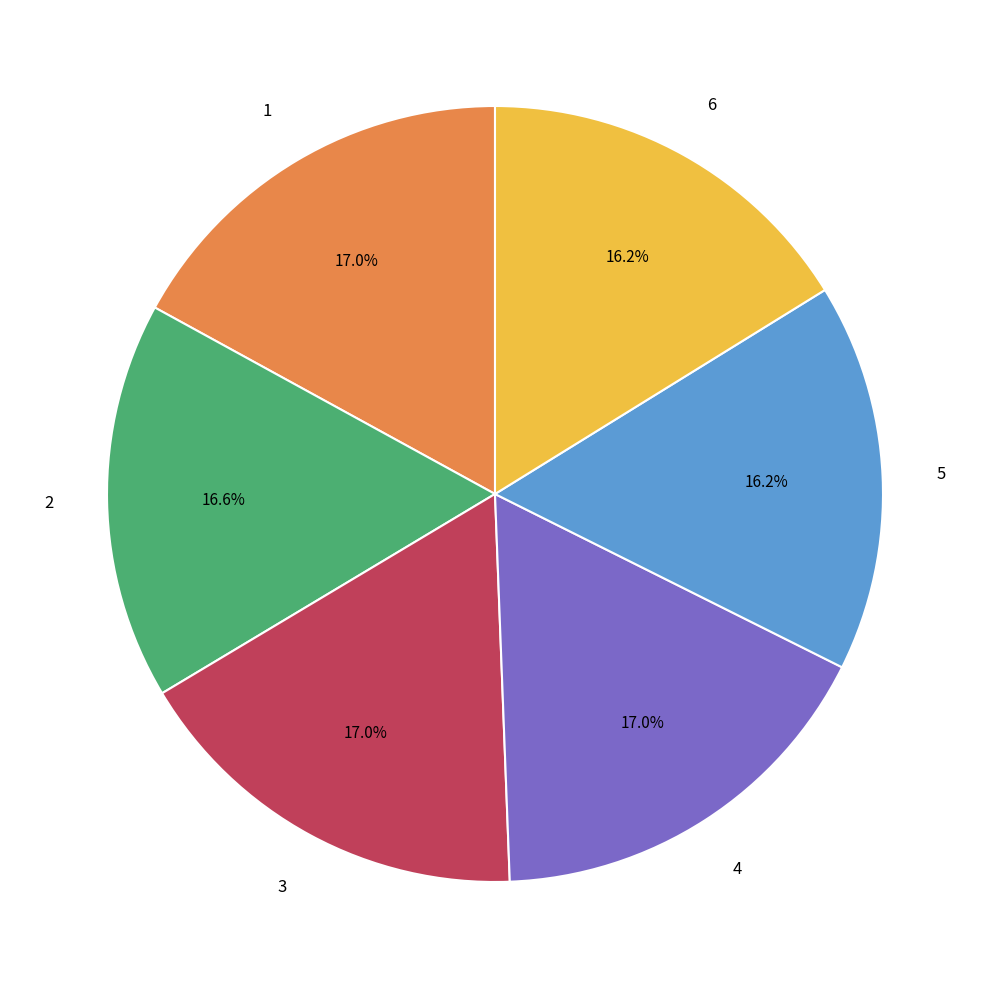

Is there a majority slice in this chart?

No